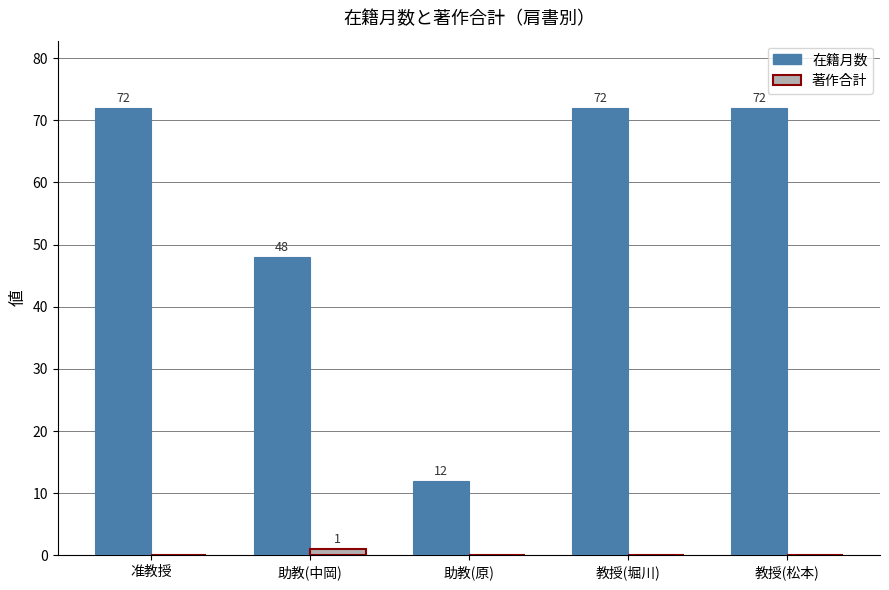

Which series changed the most between 助教(中岡) and 助教(原)?

在籍月数